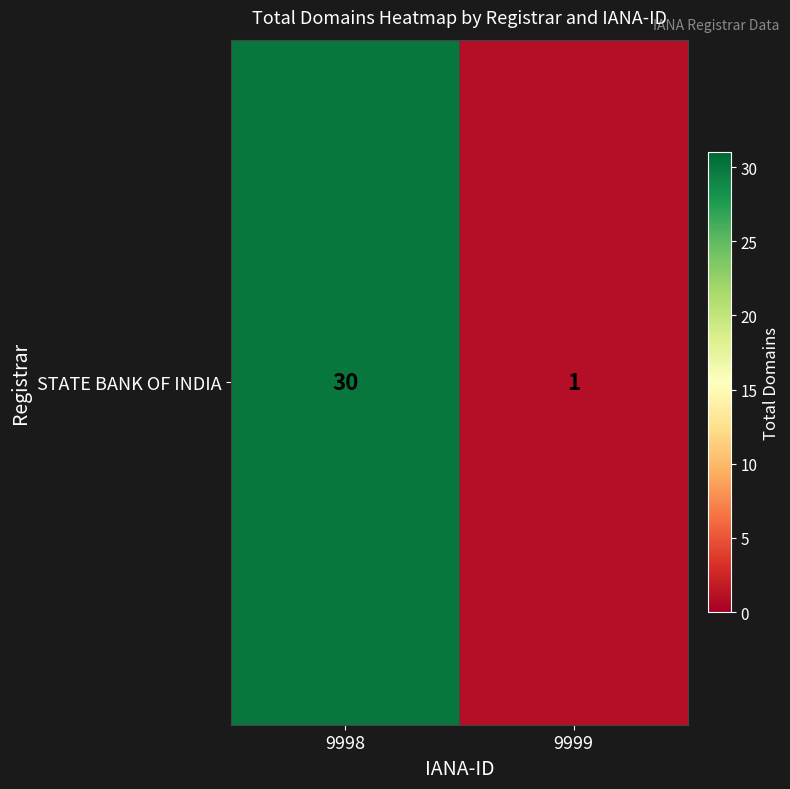

Count the values in the range 1 to 30.

2